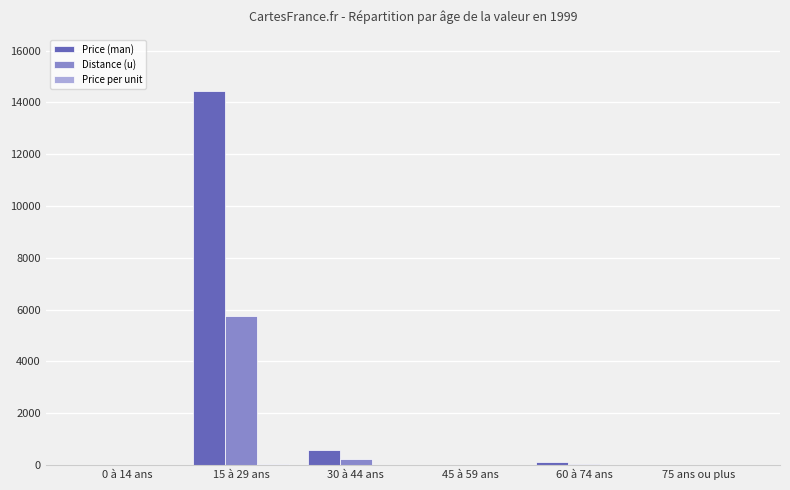

At which label does Price (man) first exceed 130?

15 à 29 ans